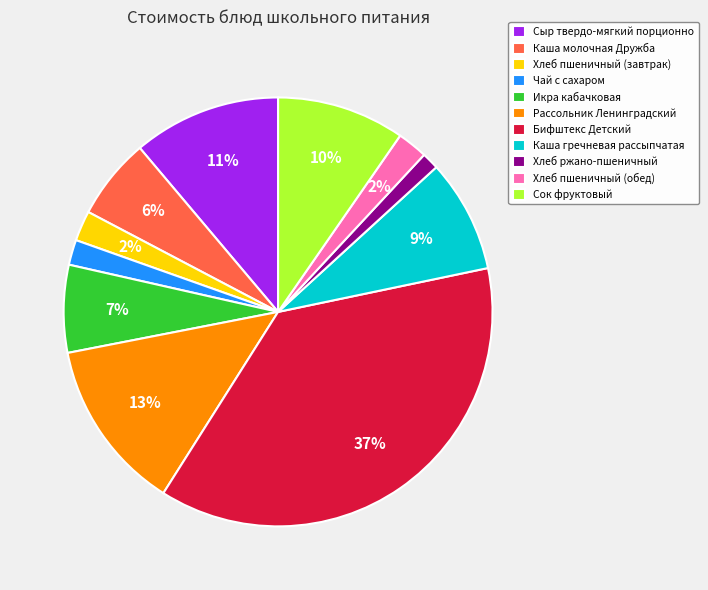

What percentage is the Каша гречневая рассыпчатая slice, to the nearest percent?

9%